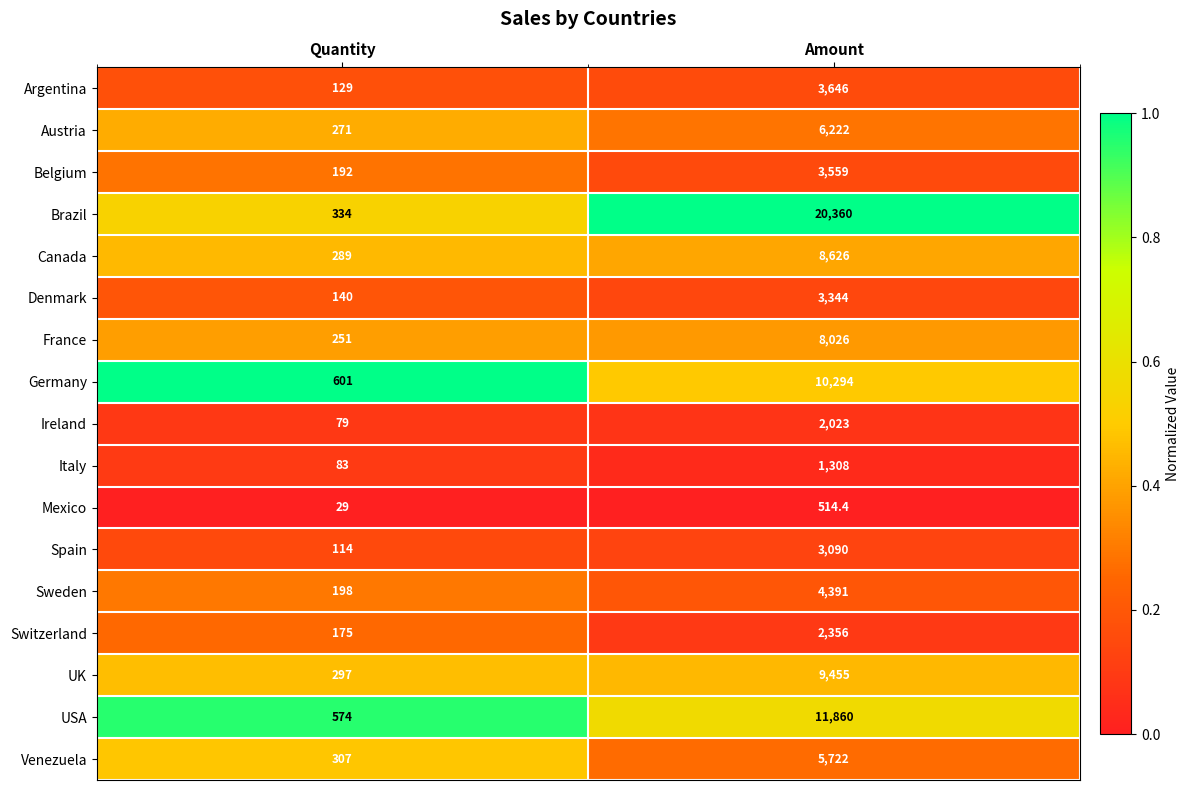

The value of France at Quantity is 251.0. True or false?

True